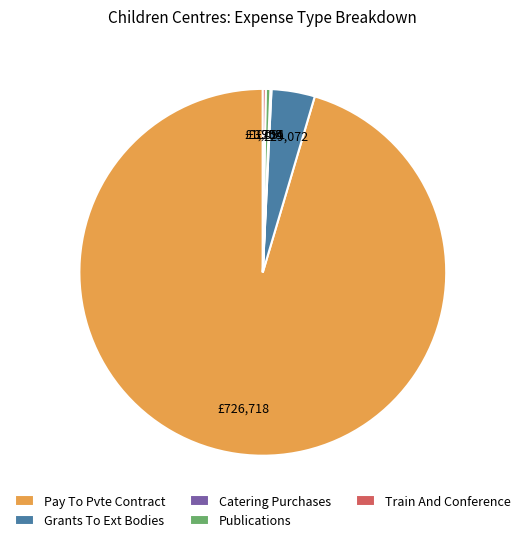

The Pay To Pvte Contract slice represents 83% of the pie. True or false?

False